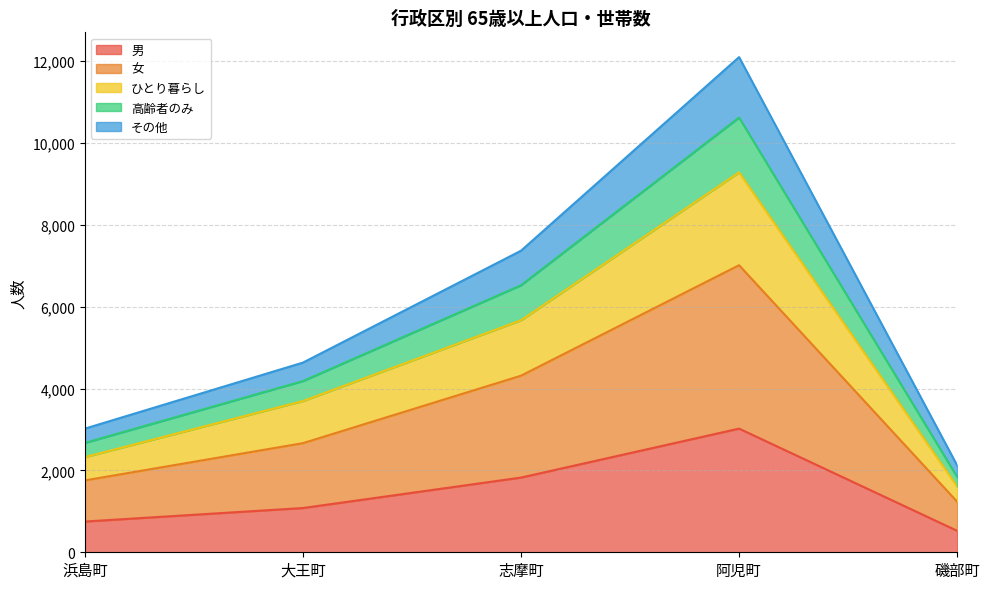

What position from the left is 大王町?

2